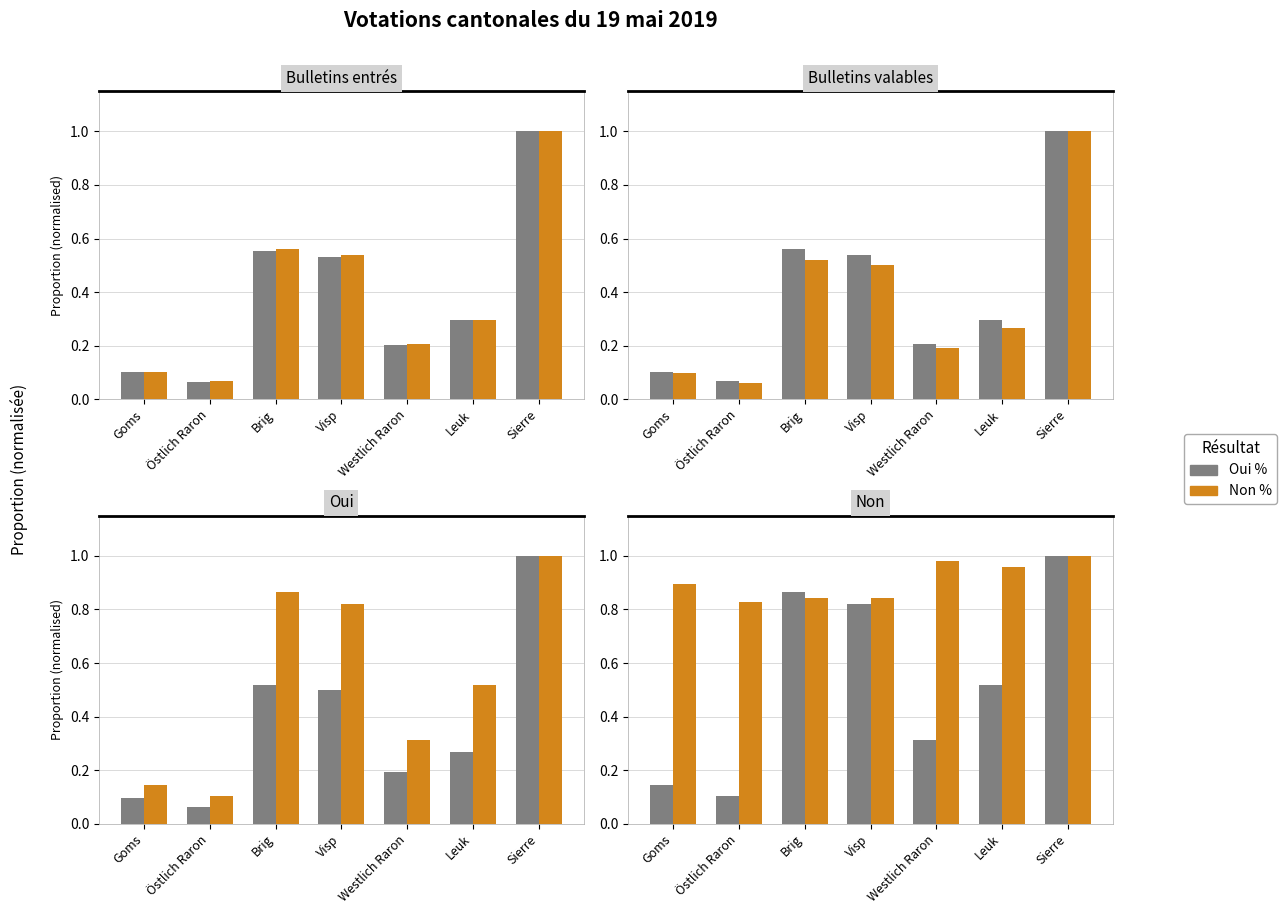

How many data points does each series have?

7